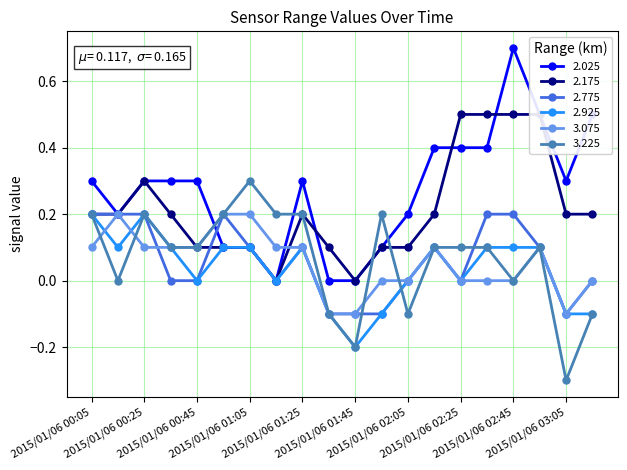

In 3.225, how many points are higher than both neighbors (excluding endpoints)?

4